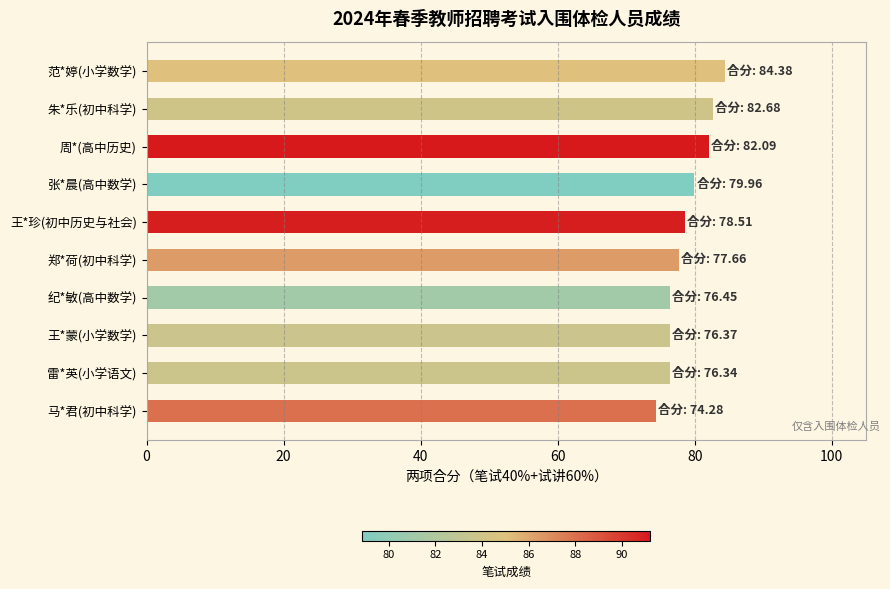

What is the maximum value shown in the chart?

84.4